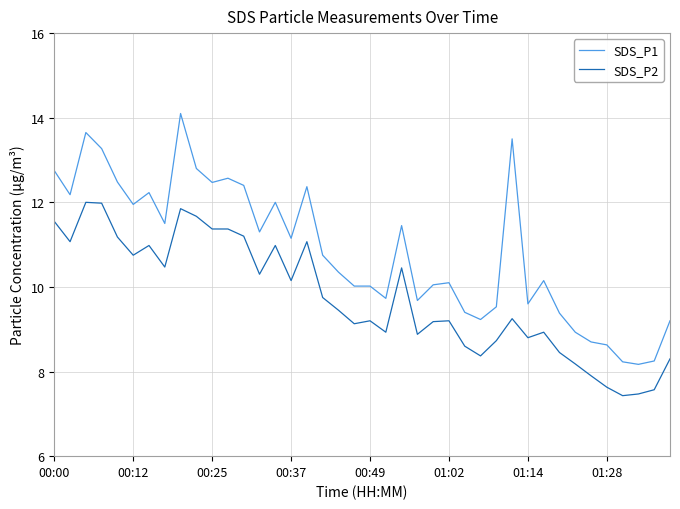

True or false: SDS_P1 and SDS_P2 cross at least once.

False